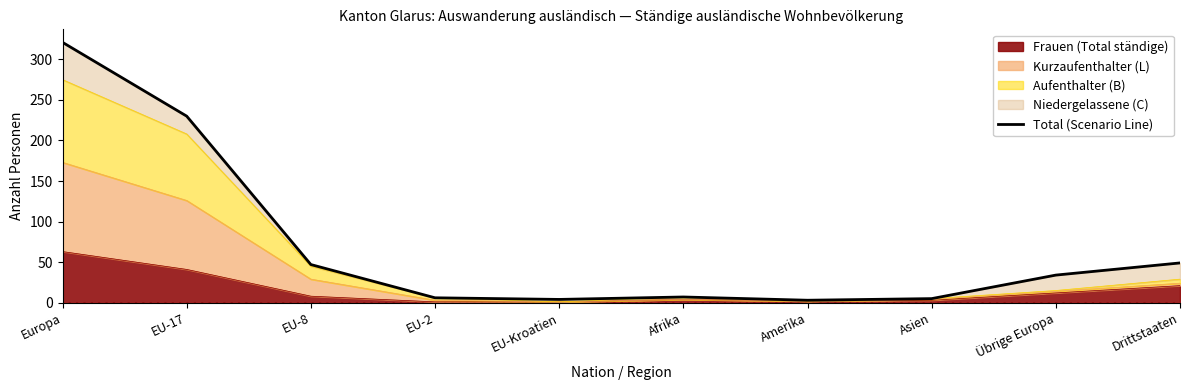

At which category does the chart reach its peak across all series?

Europa